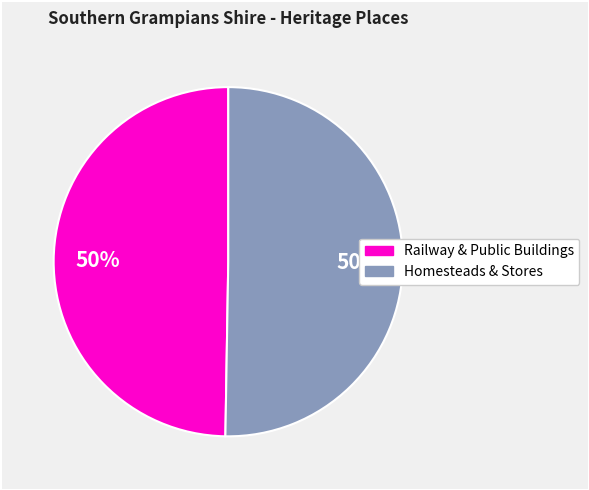

To the nearest percent, what is the average slice percentage?

50%